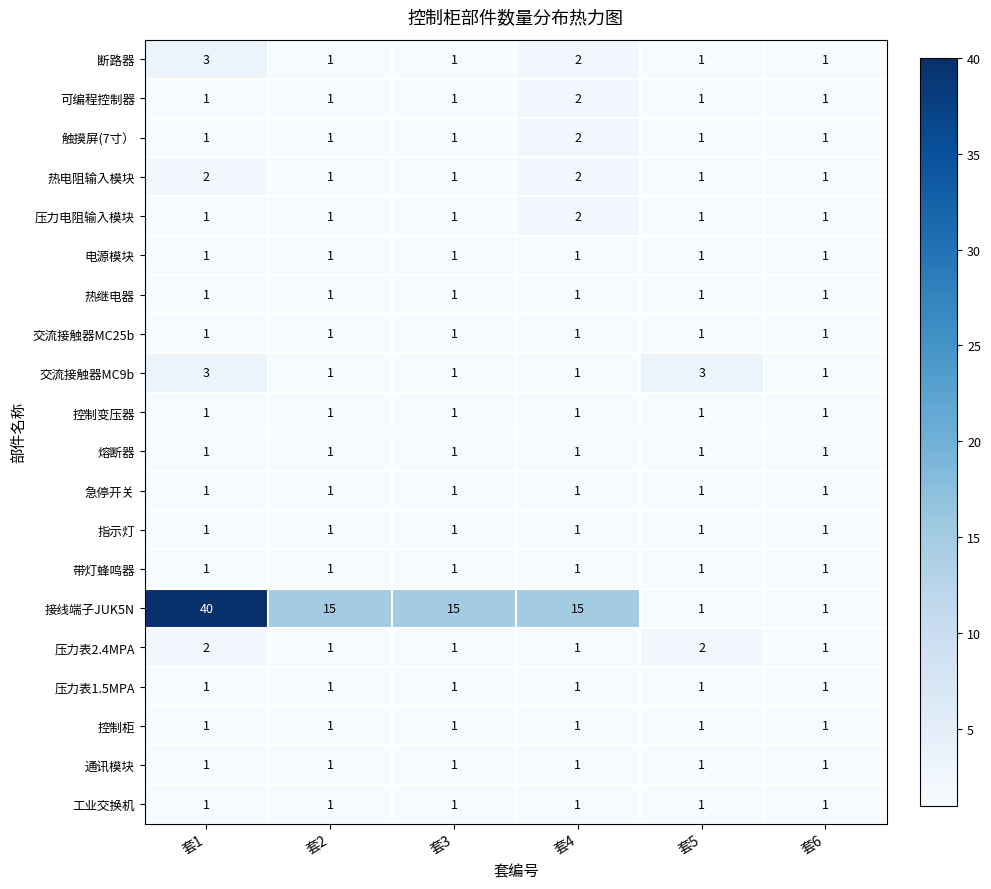

Which series has the widest spread of values?

接线端子JUK5N